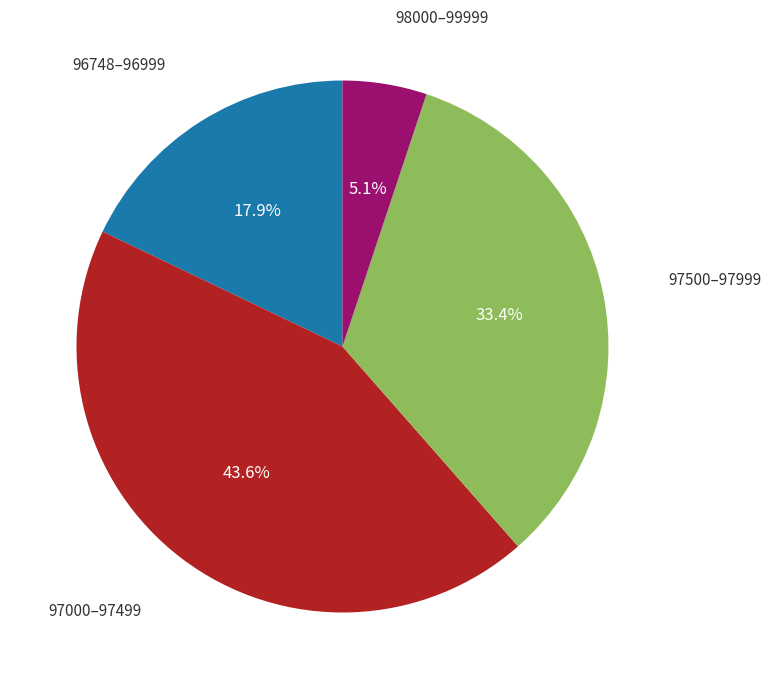

Does any single category account for the majority?

No